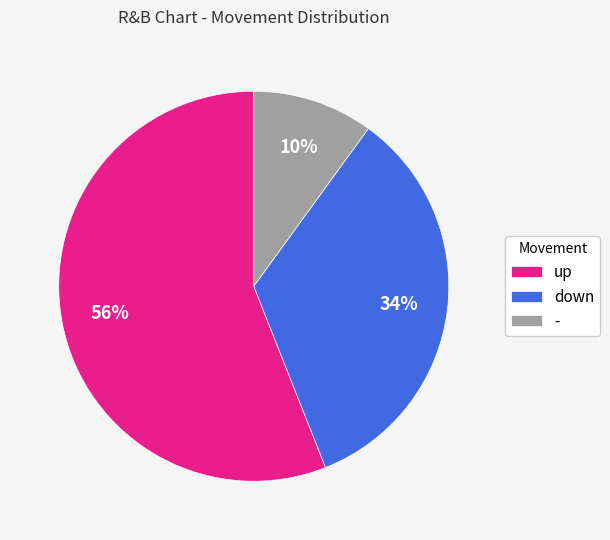

Between up and -, which is larger?

up